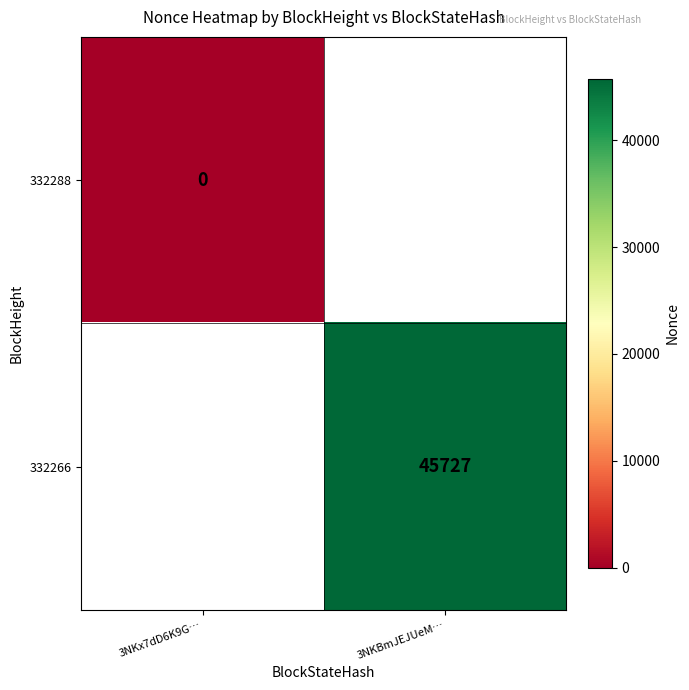

Is the value of 332266 at 3NKBmJEJUeM… greater than the value of 332288 at 3NKx7dD6K9G…?

Yes